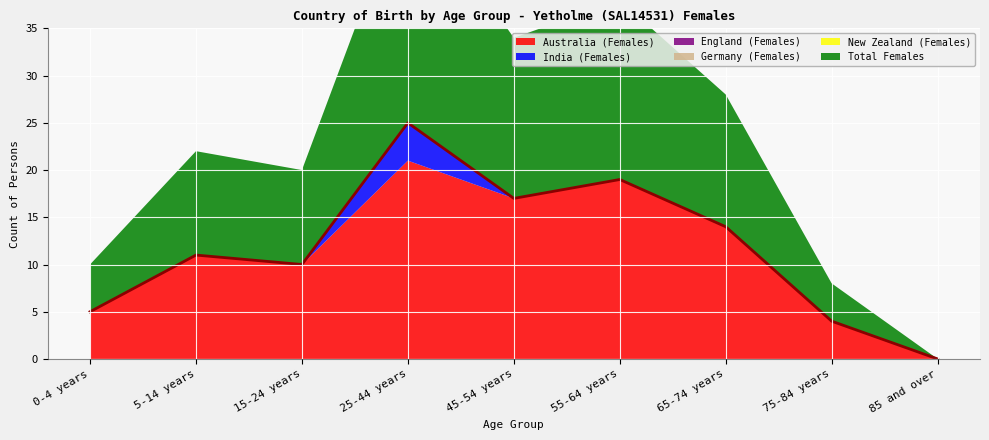

Reading left to right, what are all the values shown in this chart?

Australia (Females): 5	11	10	21	17	19	14	4	0
India (Females): 0	0	0	4	0	0	0	0	0
England (Females): 0	0	0	0	0	0	0	0	0
Germany (Females): 0	0	0	0	0	0	0	0	0
New Zealand (Females): 0	0	0	0	0	0	0	0	0
Total Females: 5	11	10	25	17	19	14	4	0